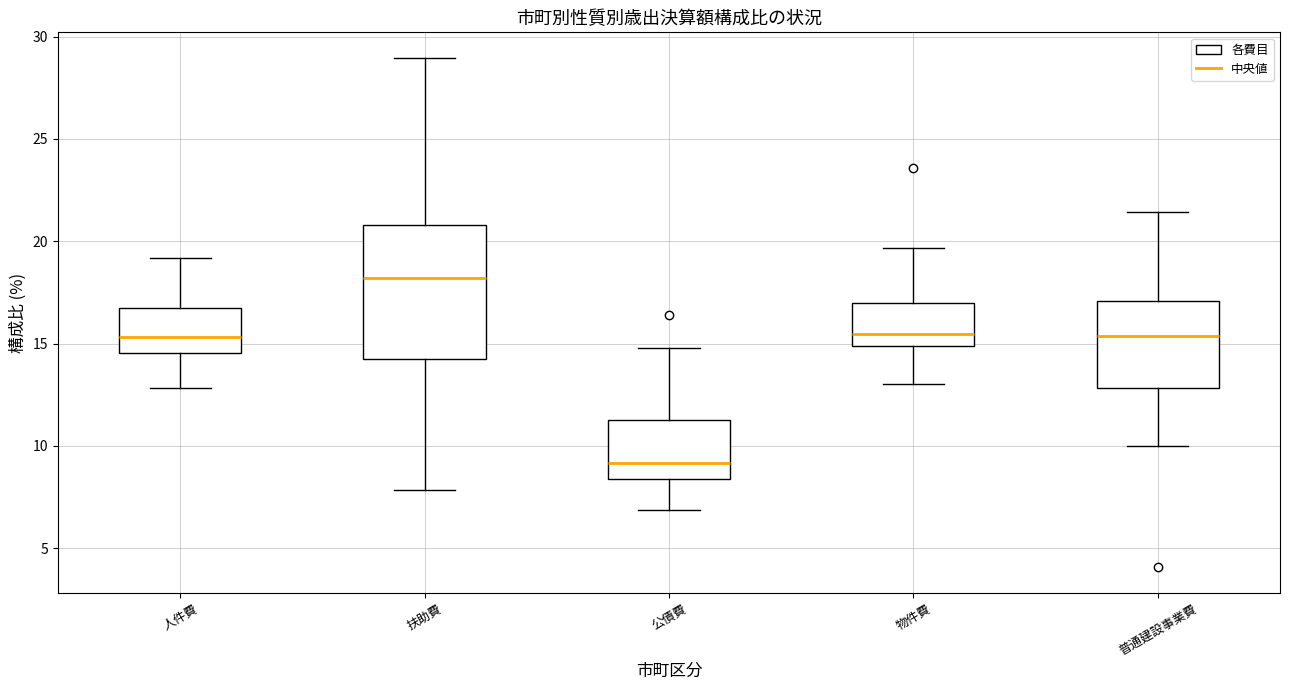

Reading left to right, transcribe this box plot: for each box, give where its median line is, the range the box spans, and where its two whiskers end, as read against the y-axis. The values are not printed on the chart, so give them approximately, as read against the axis.

人件費: median 15.5, box 14.5 to 17.0, whiskers 13.0 to 19.0
扶助費: median 18.0, box 14.0 to 21.0, whiskers 8.0 to 29.0
公債費: median 9.0, box 8.5 to 11.5, whiskers 7.0 to 15.0
物件費: median 15.5, box 15.0 to 17.0, whiskers 13.0 to 19.5
普通建設事業費: median 15.5, box 13.0 to 17.0, whiskers 10.0 to 21.5